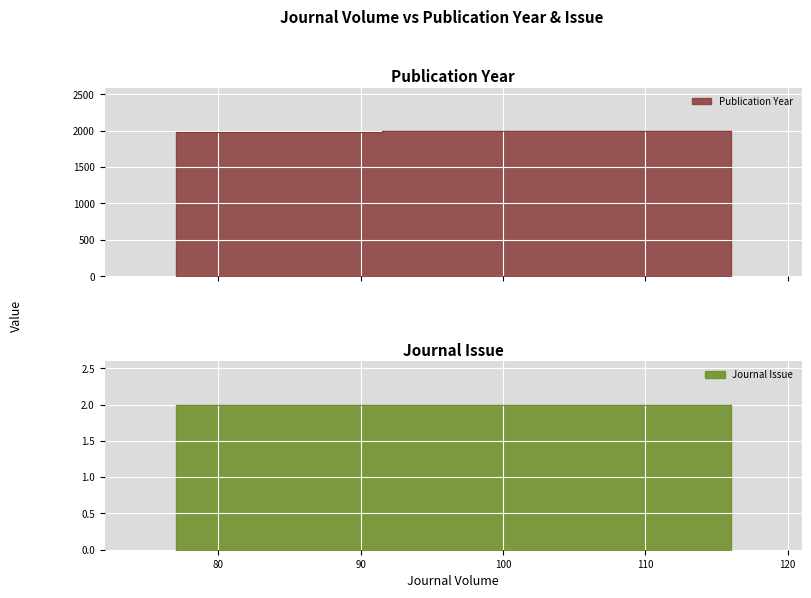

What is the average value?

1990